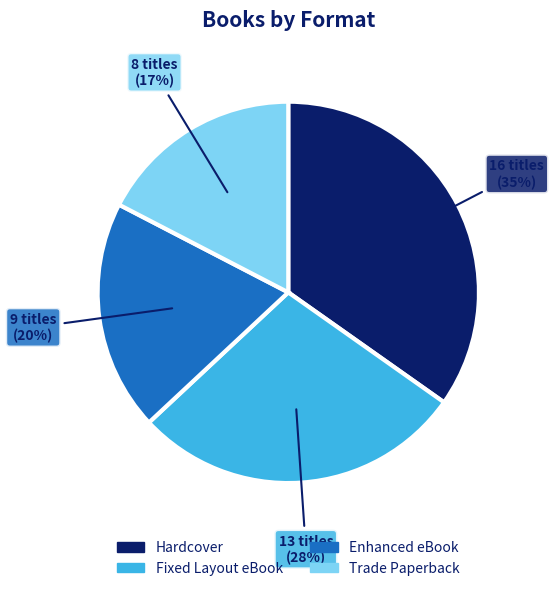

True or false: Enhanced eBook accounts for 5% of the total.

False